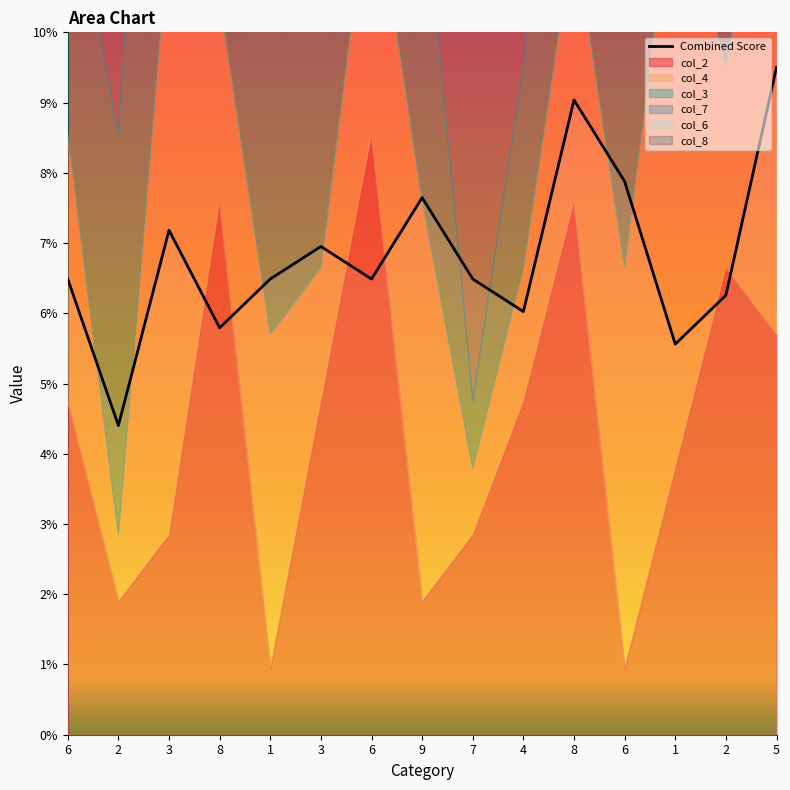

Which has a higher value, 2 or 2?

2